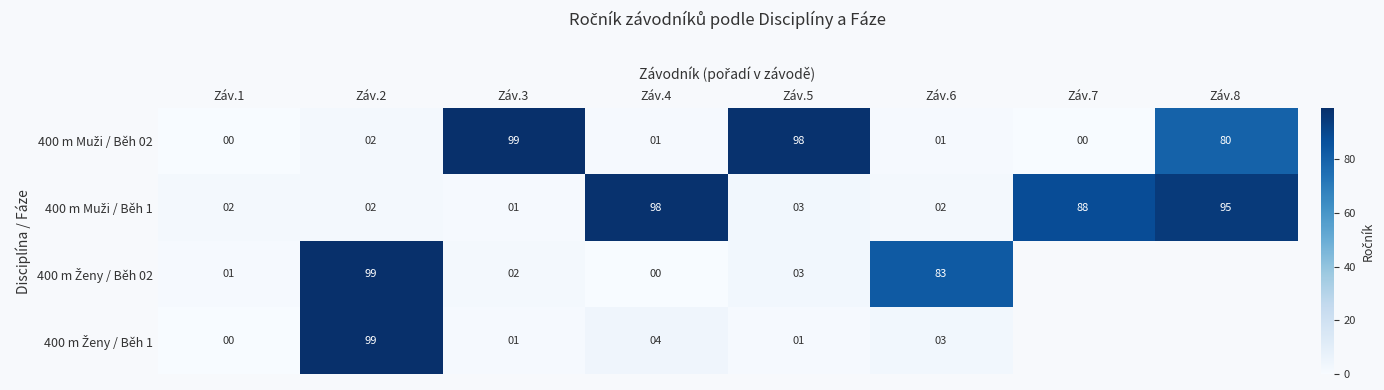

What is the difference between the highest and lowest values at Záv.3?

98